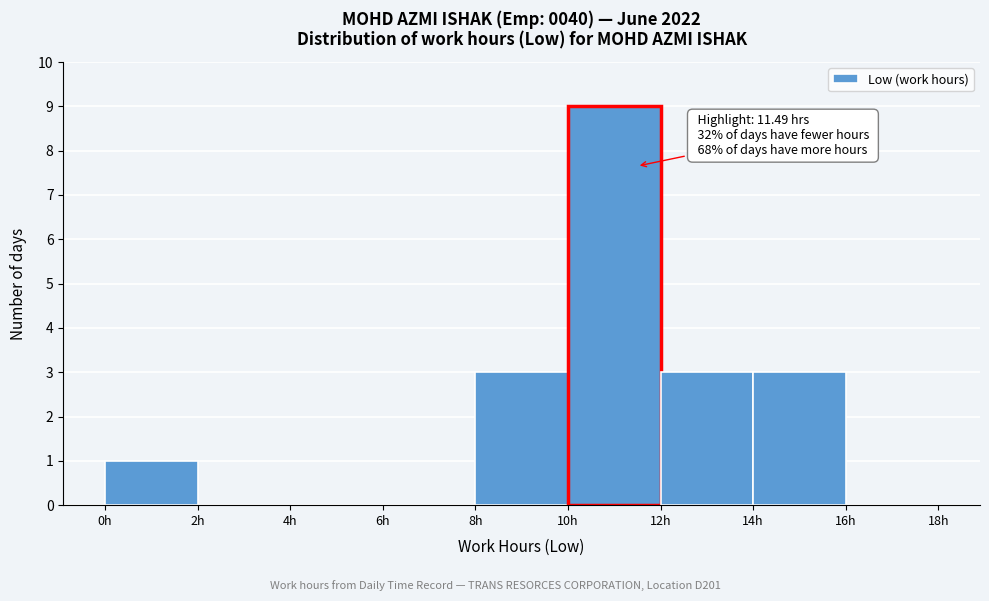

Over which range of the x-axis is the bar tallest?

10 to 12